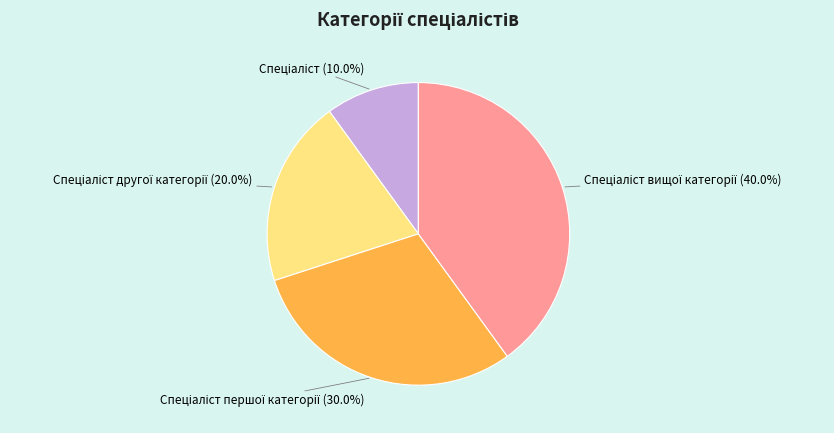

Does any single category account for the majority?

No